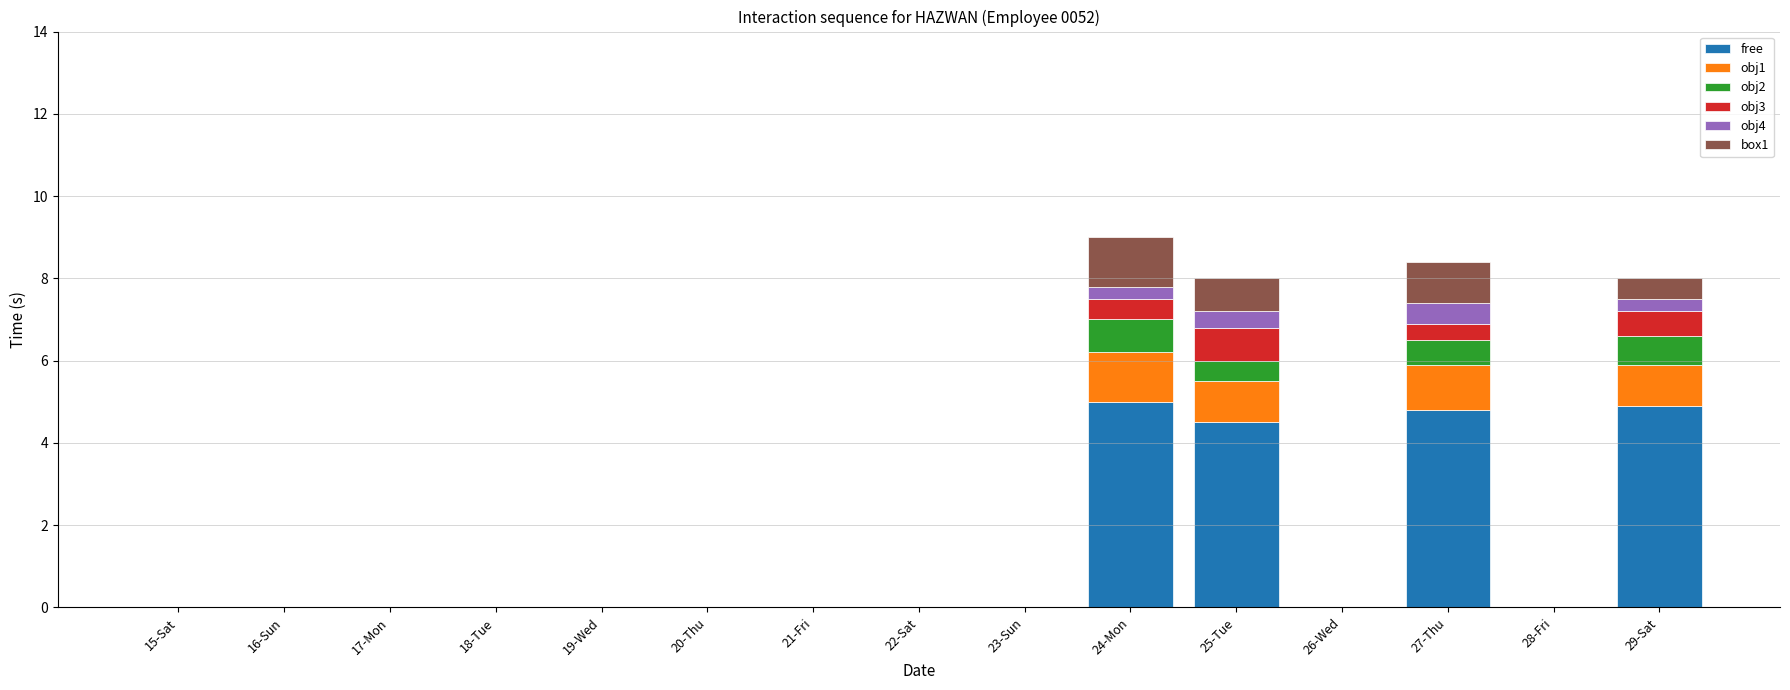

Are the bars grouped side by side (vs. stacked)?

No